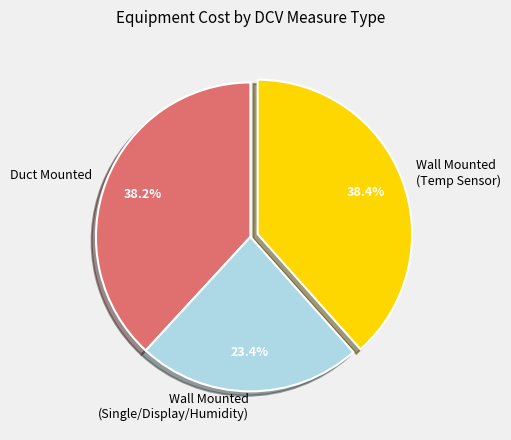

How much of the chart is everything except Duct Mounted?

61.8%